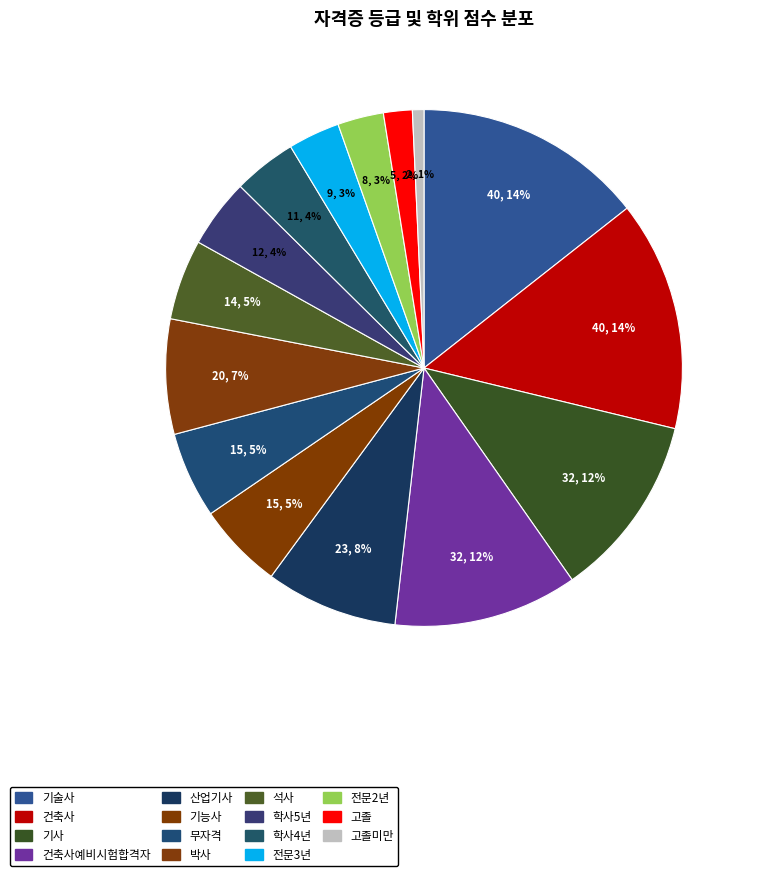

Is the sum of 건축사예비시험합격자 and 산업기사 greater than half?

No